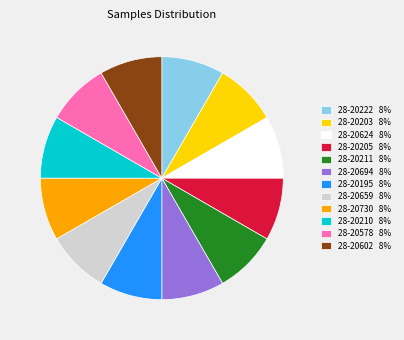

How many segments does this pie chart have?

12